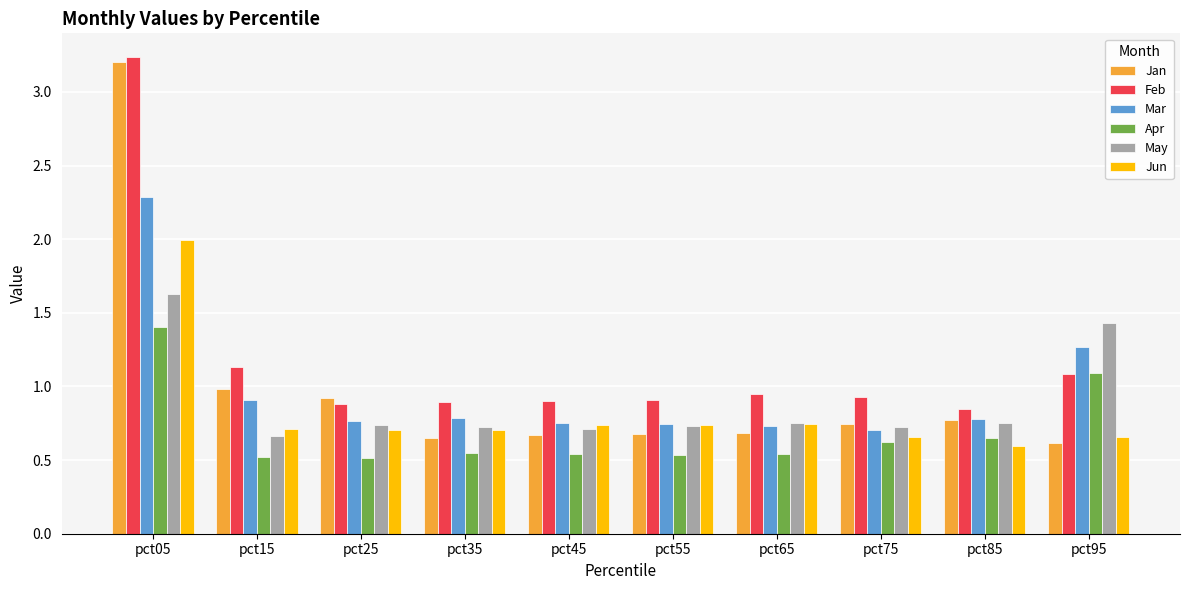

What are all the series names shown in the legend?

Jan, Feb, Mar, Apr, May, Jun